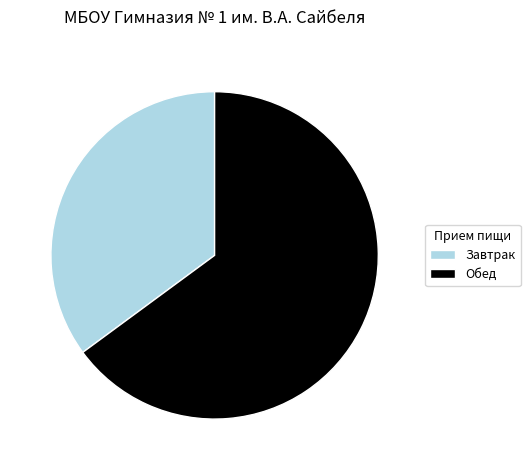

Do Завтрак and Обед together represent more than half of the pie?

Yes